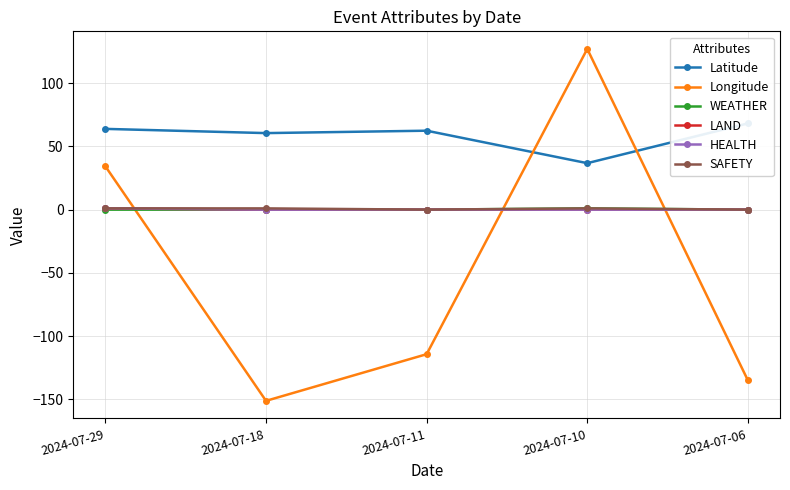

True or false: LAND has a value of -0.7 at 2024-07-10.

False